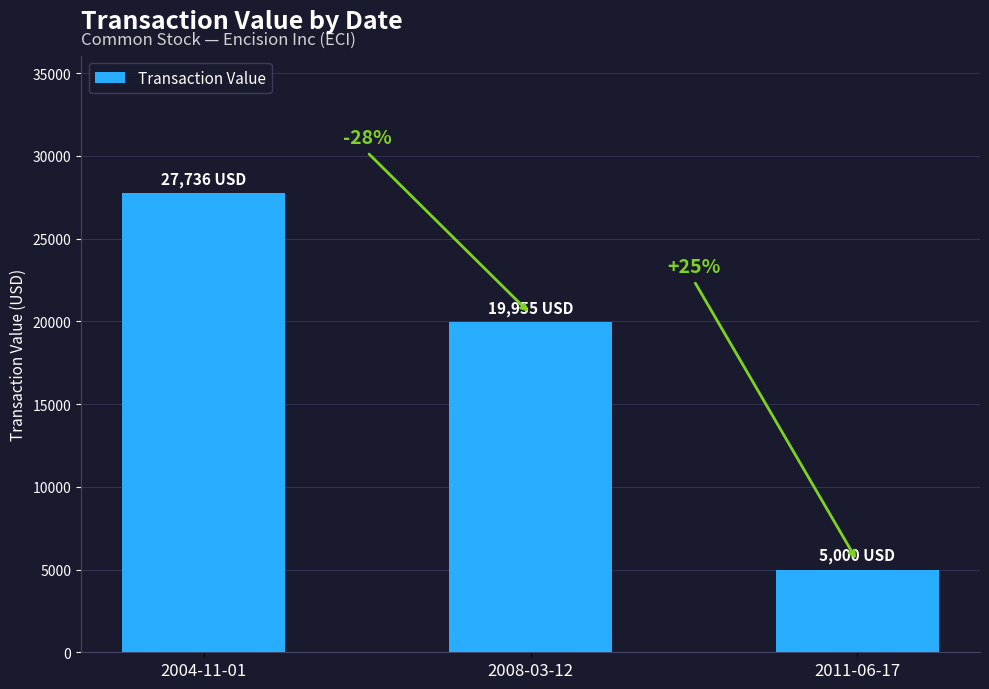

The value at 2011-06-17 is 5000. True or false?

True